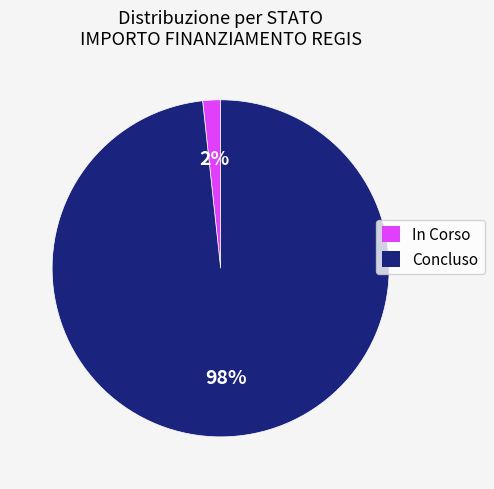

Is there any slice that represents more than half of the pie?

Yes